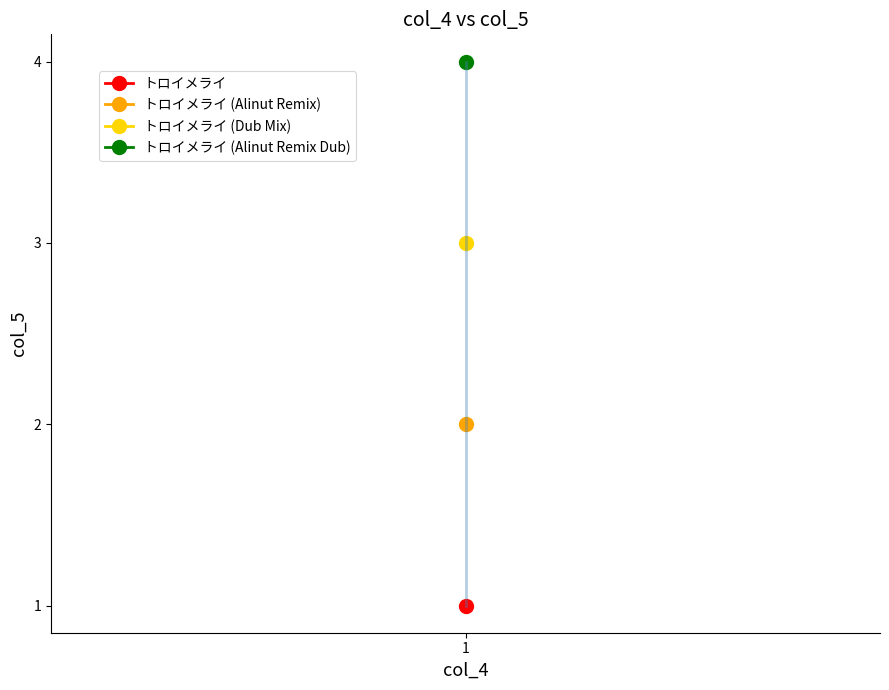

Count the number of values greater than 3.

1